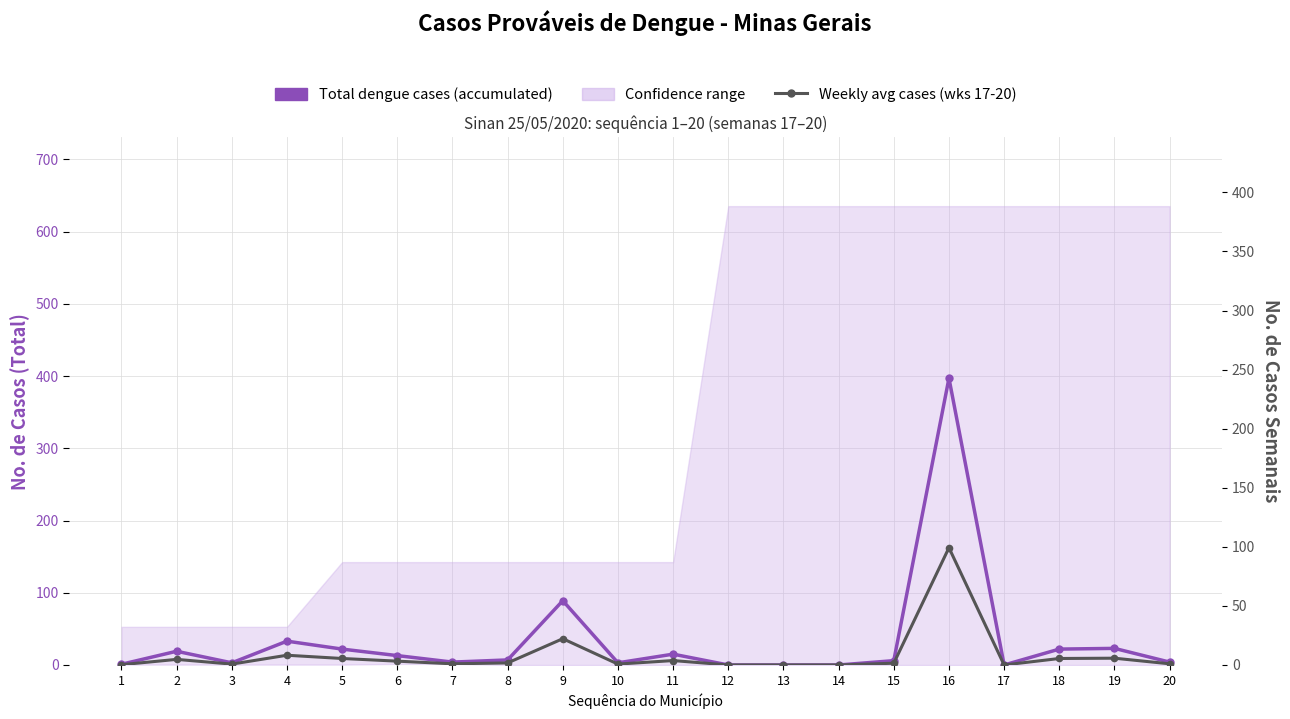

At which label does Total dengue cases (accumulated) reach its minimum?

12